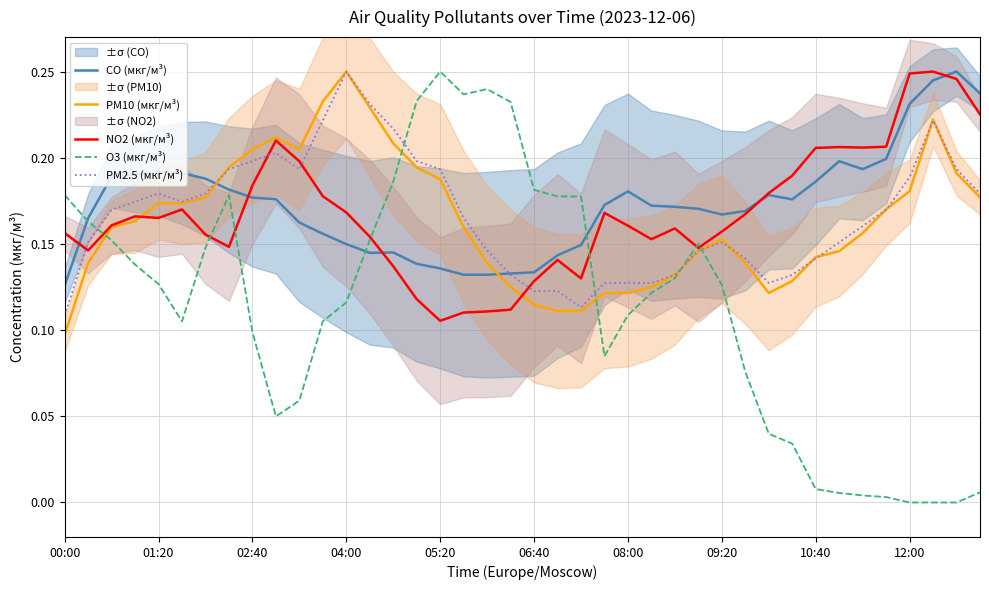

At which category is the sum across all series the highest?

37